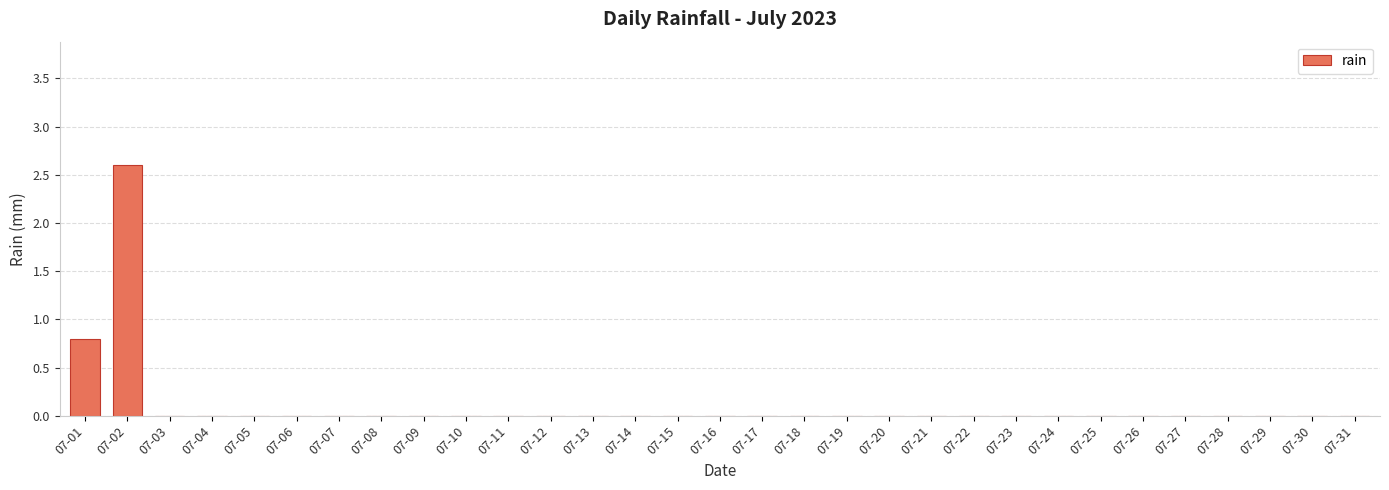

Is it true that the value at 07-08 is 0.8?

False